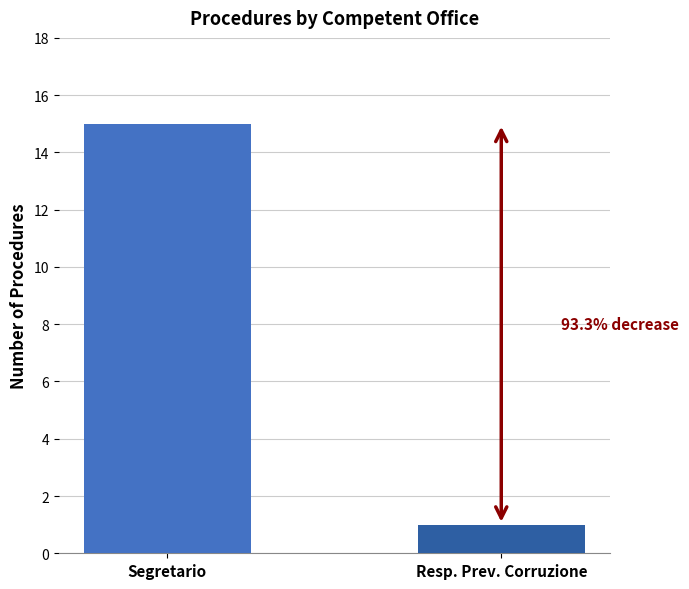

At which category does the chart reach its peak across all series?

Segretario